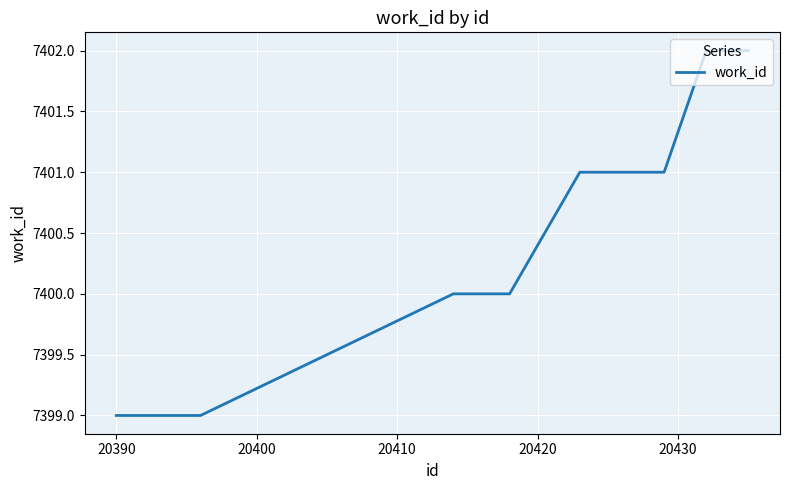

What is the minimum value shown in the chart?

7399